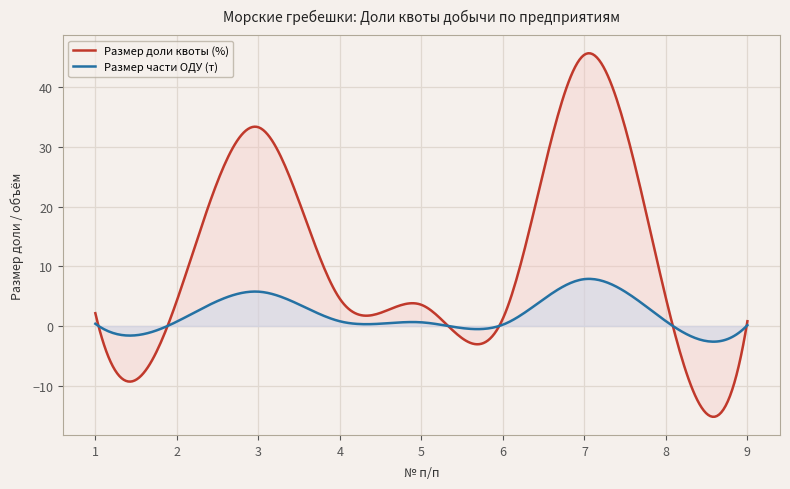

At which label is Размер доли квоты (%) closest to 23?

3